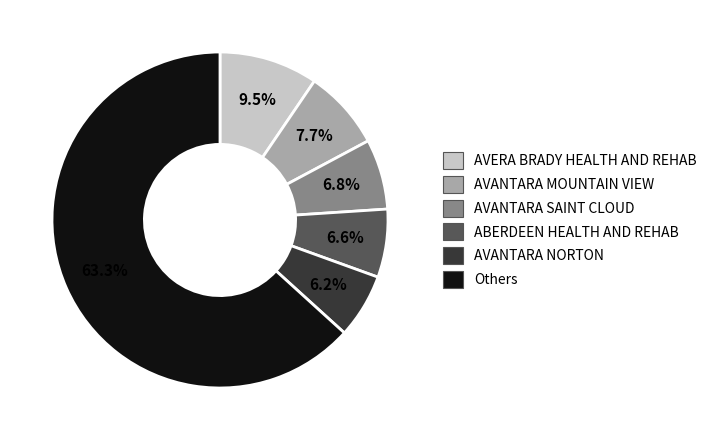

Approximately how many times larger is the value at AVANTARA SAINT CLOUD compared to ABERDEEN HEALTH AND REHAB?

1.0